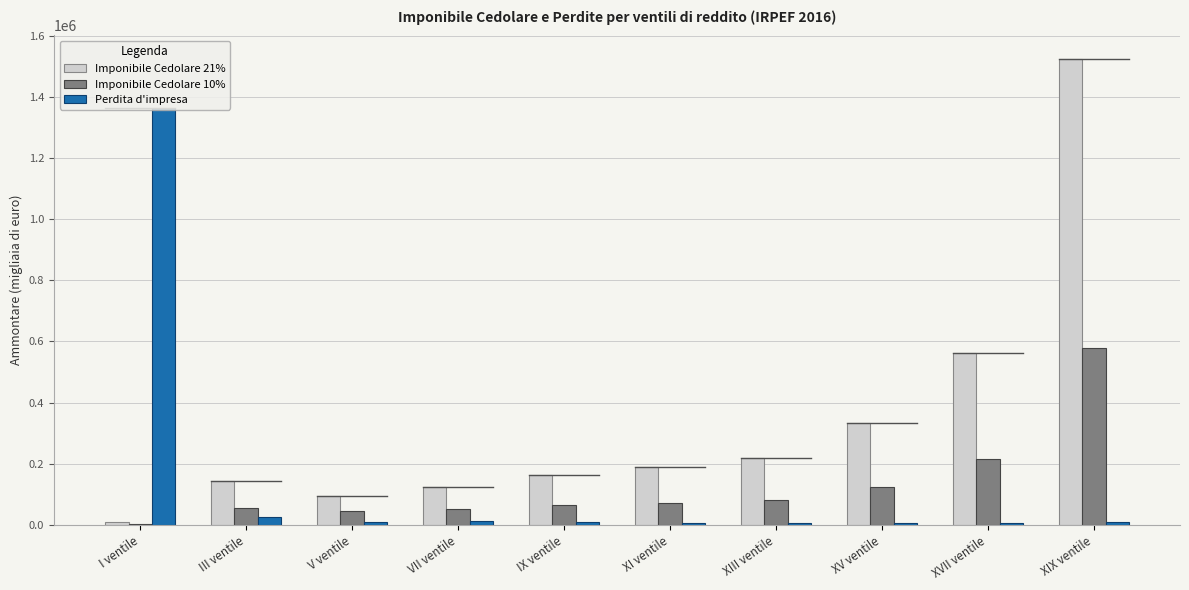

The value of Imponibile Cedolare 10% at IX ventile is 65604. True or false?

True